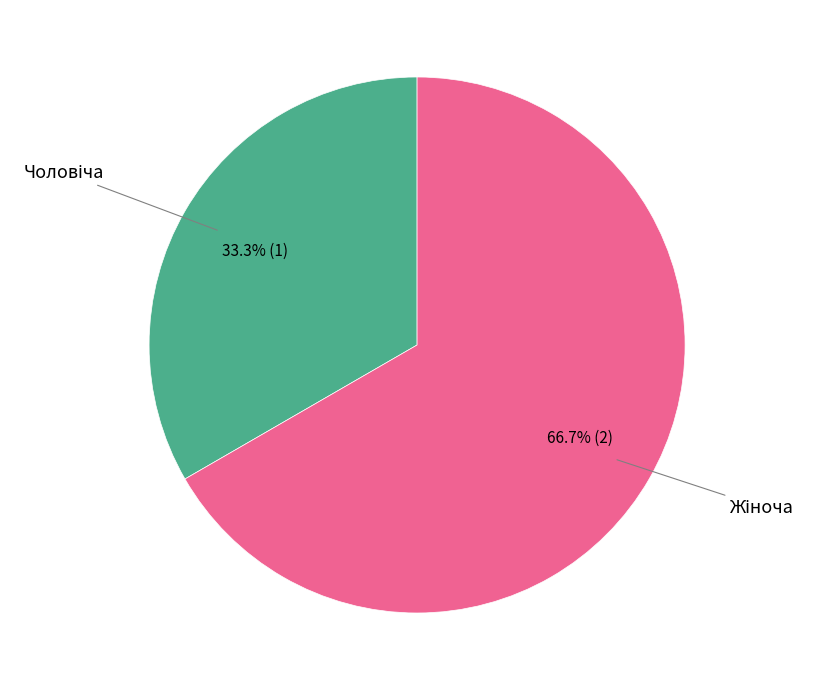

Does any single category account for the majority?

Yes